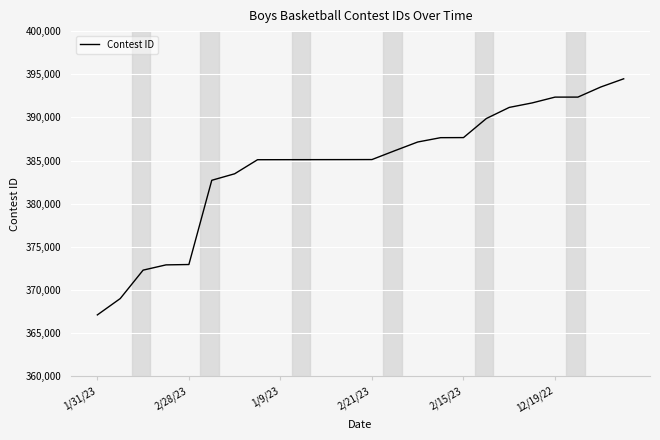

What is the greatest value displayed?

394475